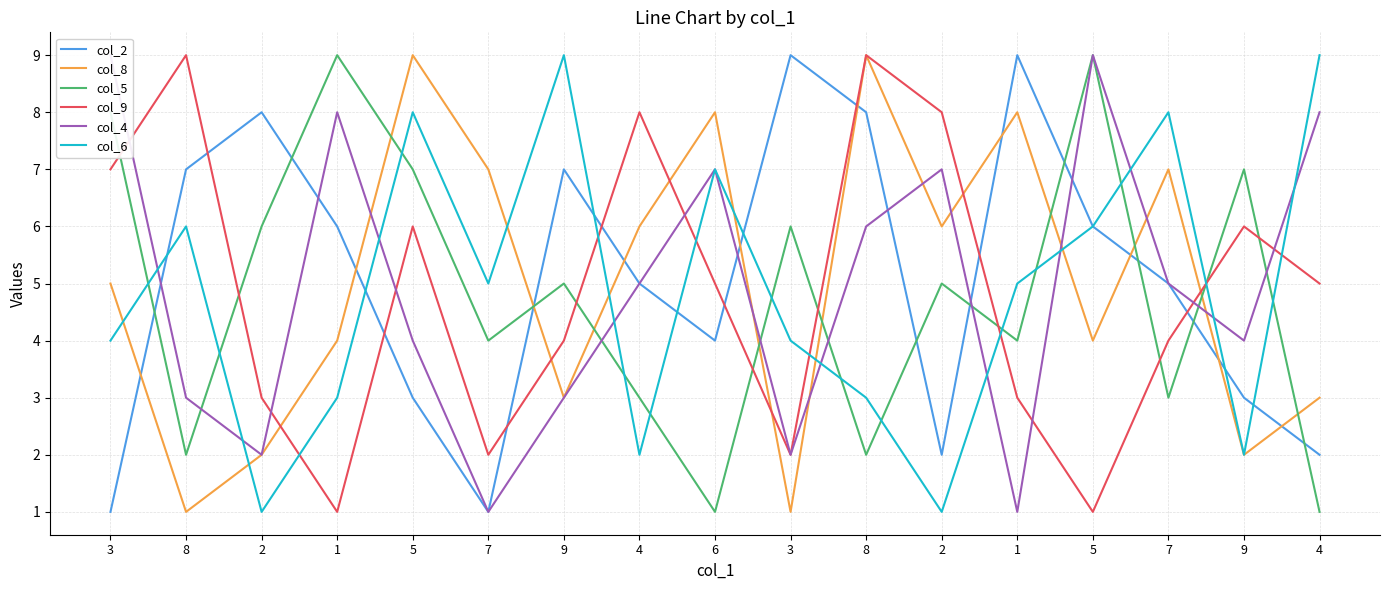

What are all the series names shown in the legend?

col_2, col_8, col_5, col_9, col_4, col_6